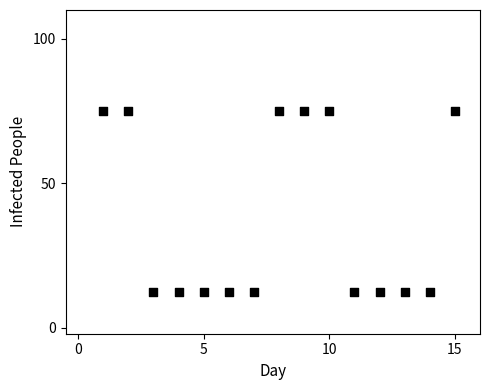

What is the range of Y values (max minus min)?

62.5